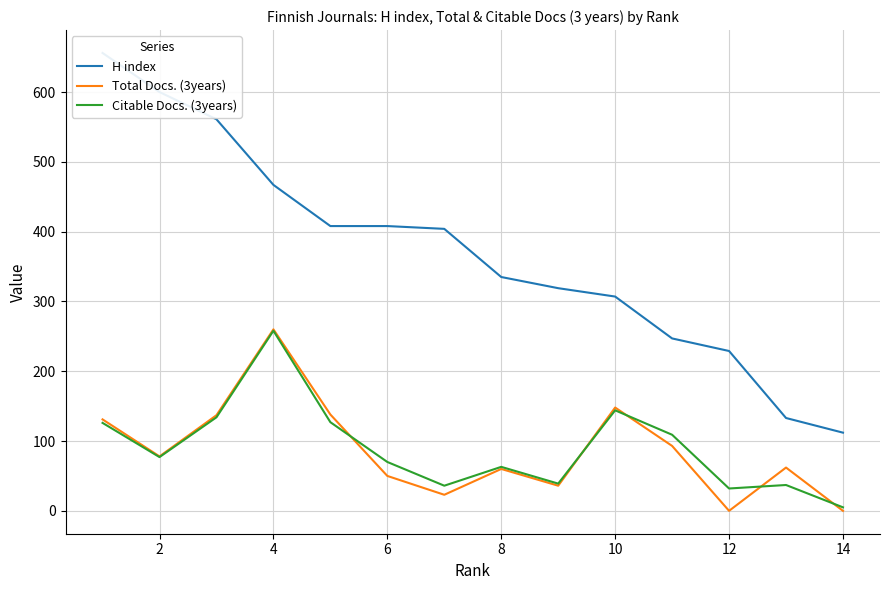

How many lines are shown in the chart?

3